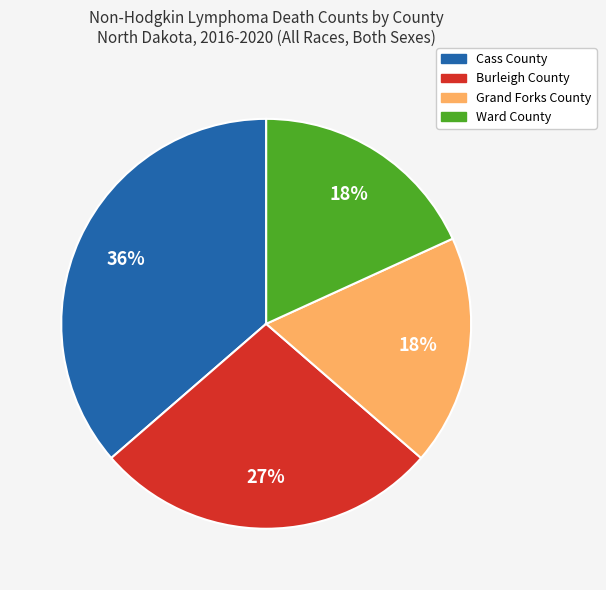

Does any single category account for the majority?

No